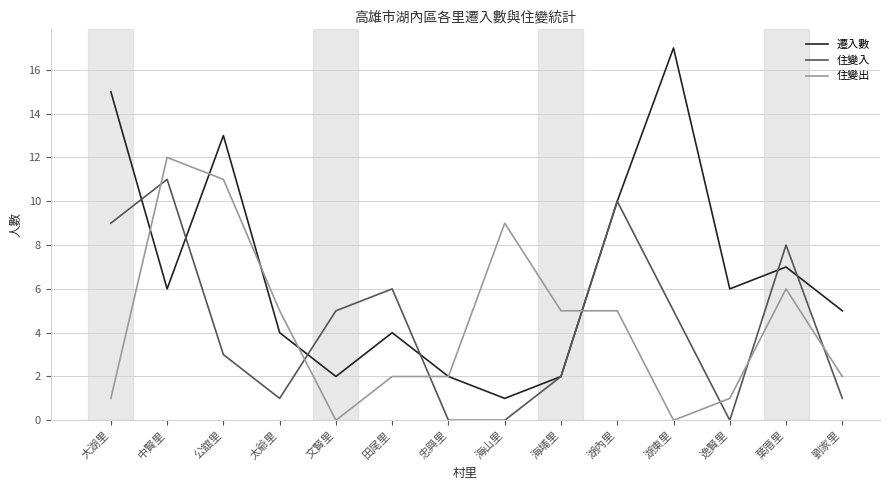

Count the number of data series in this chart.

3